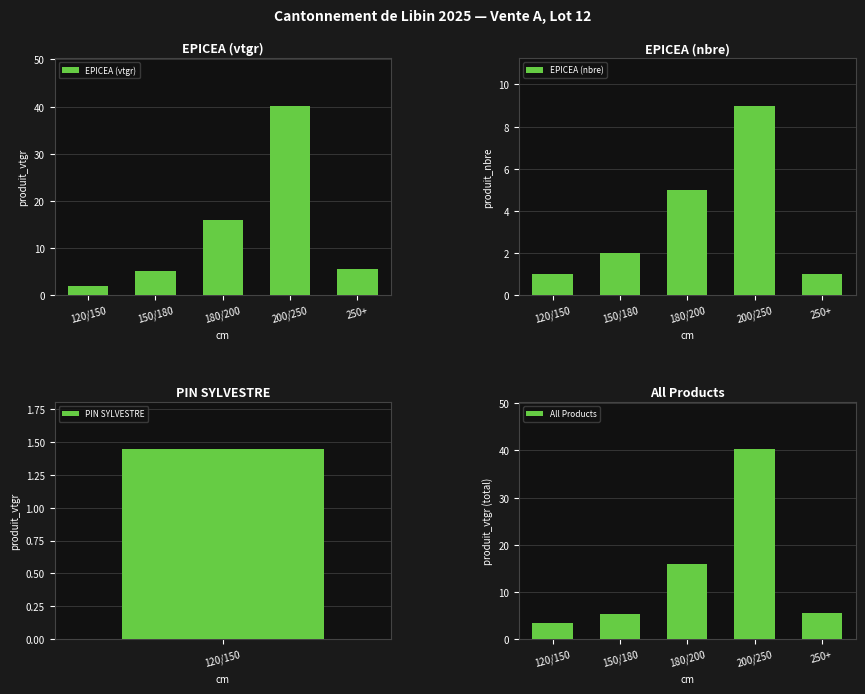

At which label is All Products closest to 21?

180/200